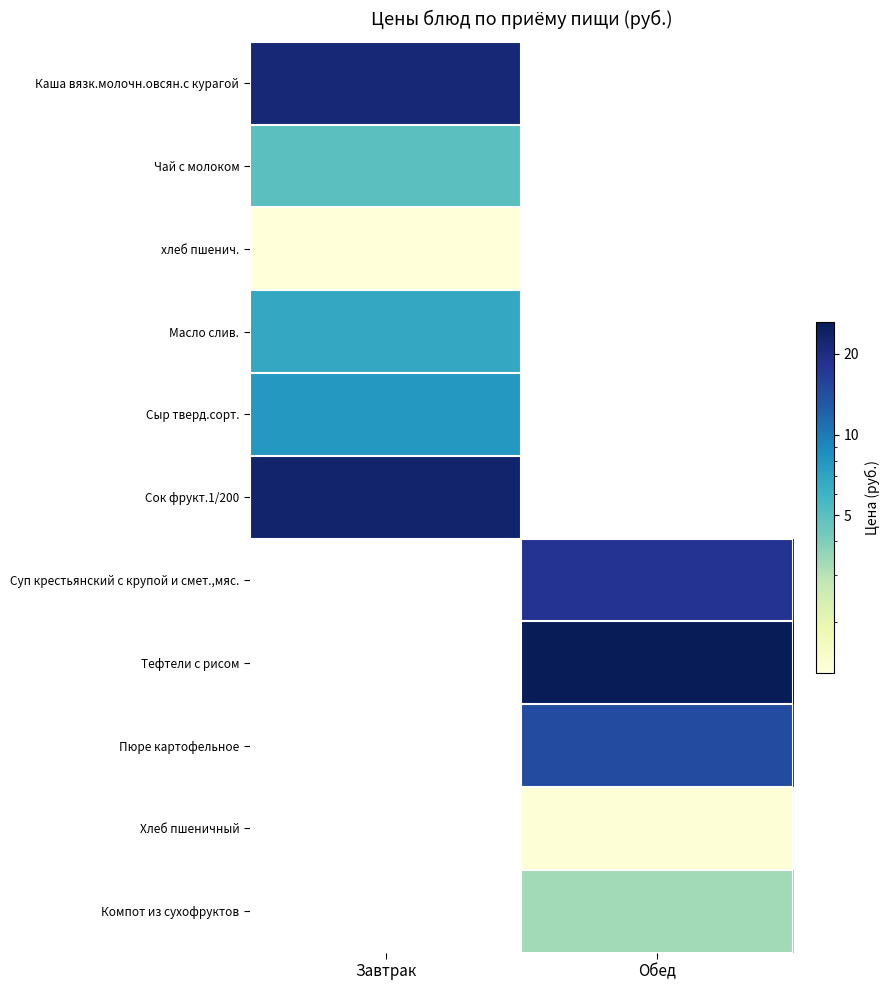

At which label does Сок фрукт.1/200 reach its minimum?

Завтрак